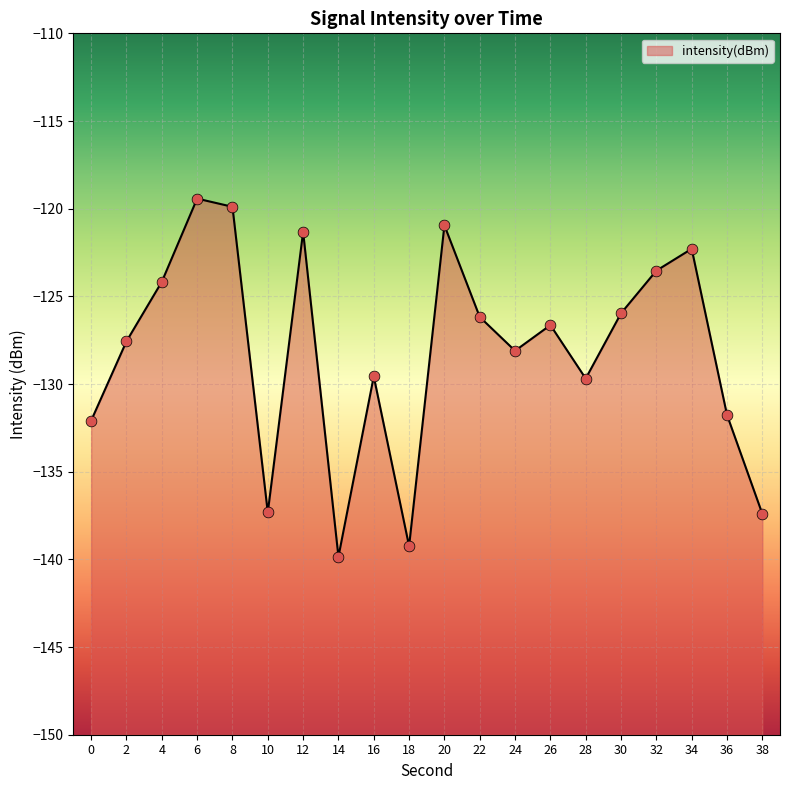

What is the change in value from 0 to 8?

+12.2